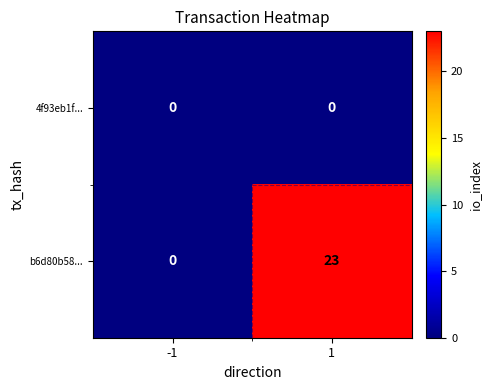

Which series has the largest range (max minus min)?

b6d80b58...